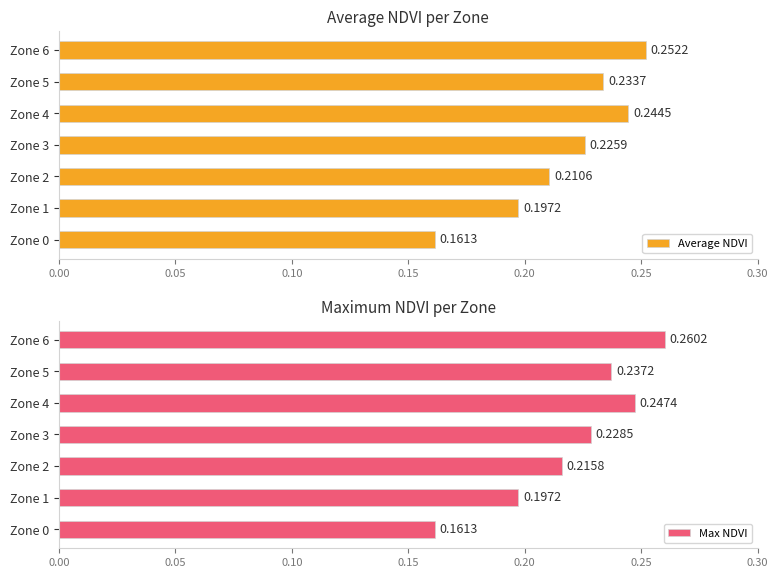

The value of Average NDVI at Zone 2 is 0.2. True or false?

True